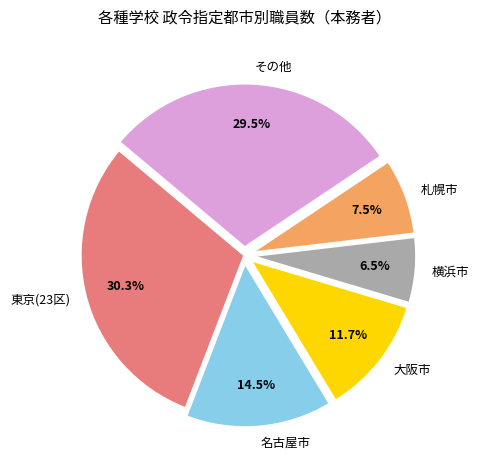

What percentage is NOT represented by 横浜市?

93.5%